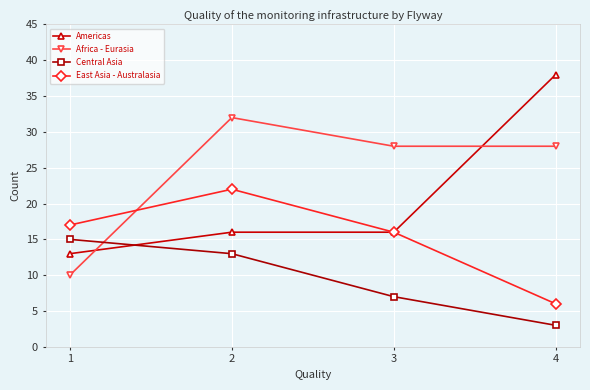

Which series ends up on top after the final intersection of Africa - Eurasia and East Asia - Australasia?

Africa - Eurasia